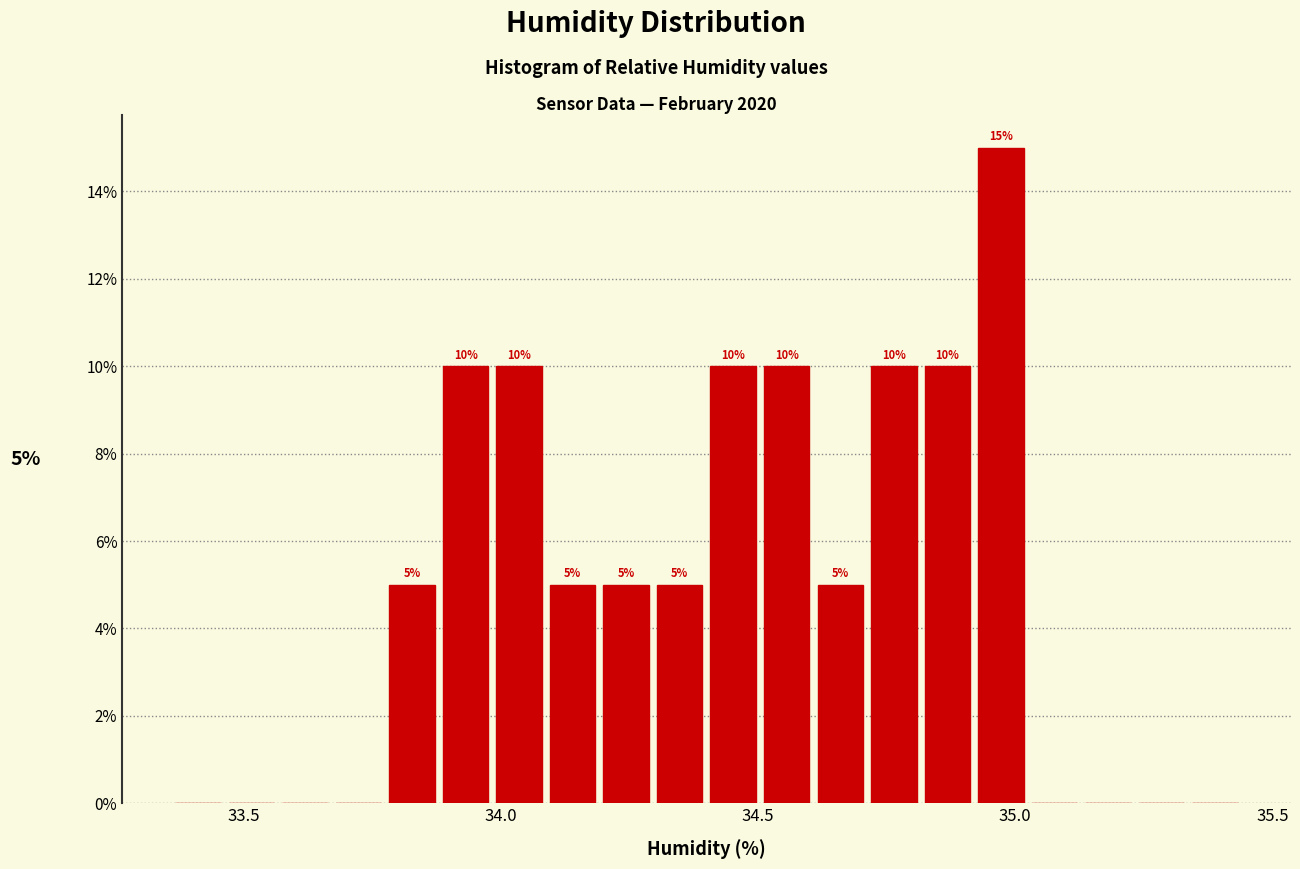

Around what value on the x-axis is the tallest bar? Give the approximate position of its centre, as read against the axis.

34.95